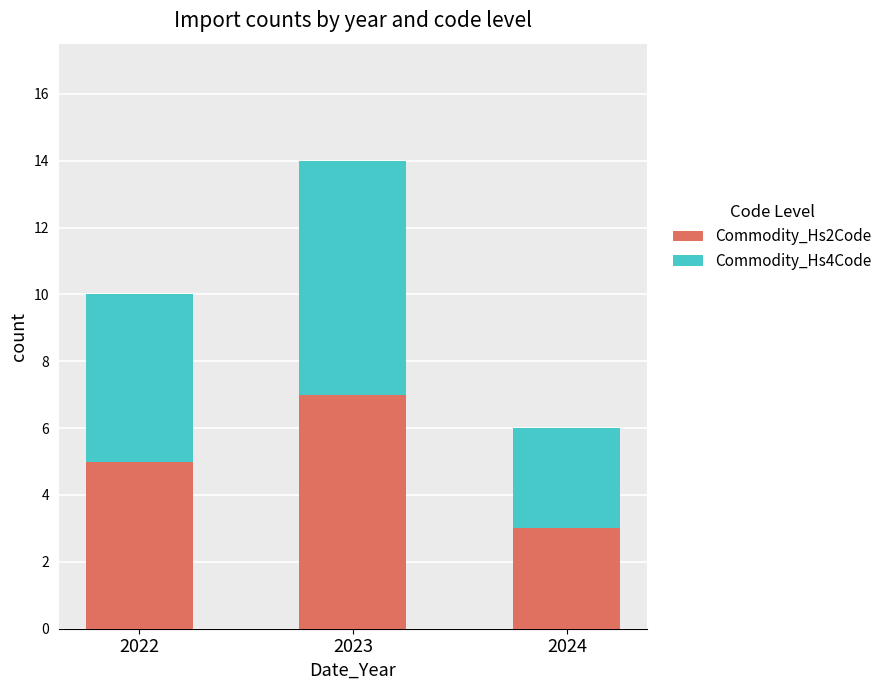

What is the sum of the Commodity_Hs2Code values at 2024 and 2023?

10